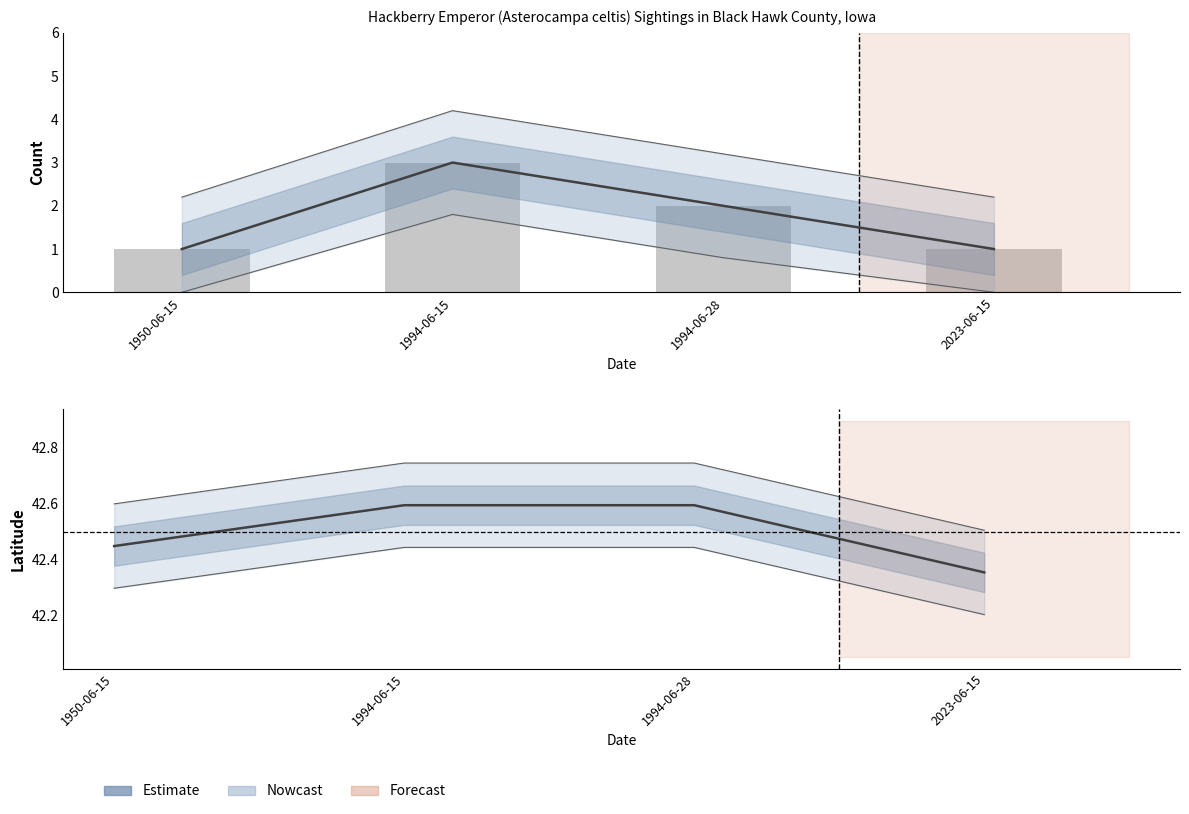

Is the value of Estimate at 2023-06-15 greater than the value of Count at 1994-06-15?

Yes